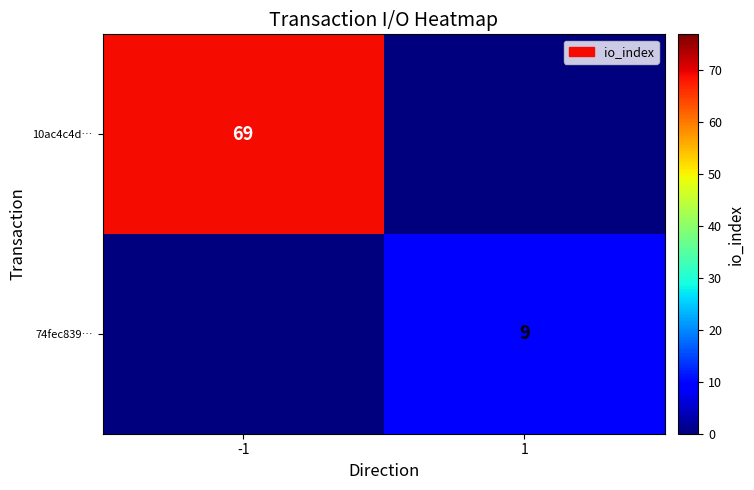

The 10ac4c4d… series shows 69 at -1. True or false?

True